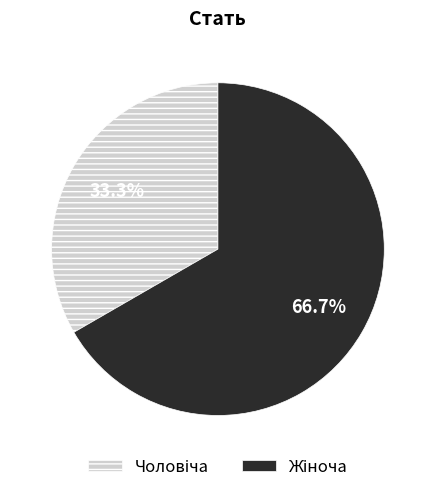

Does any single category account for the majority?

Yes